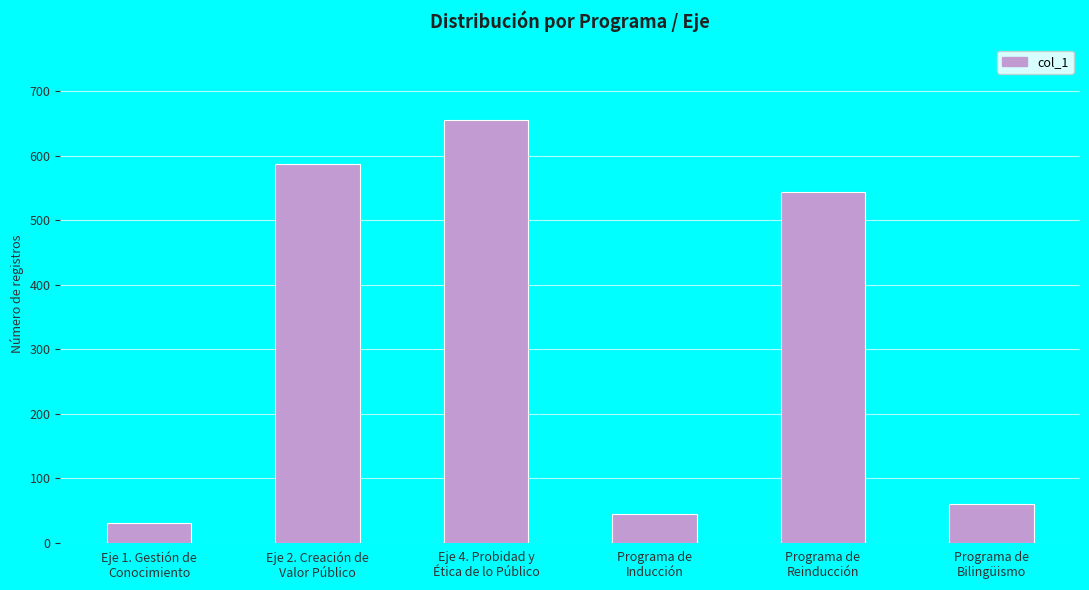

Which category has the highest value across all series?

Eje 4. Probidad y
Ética de lo Público